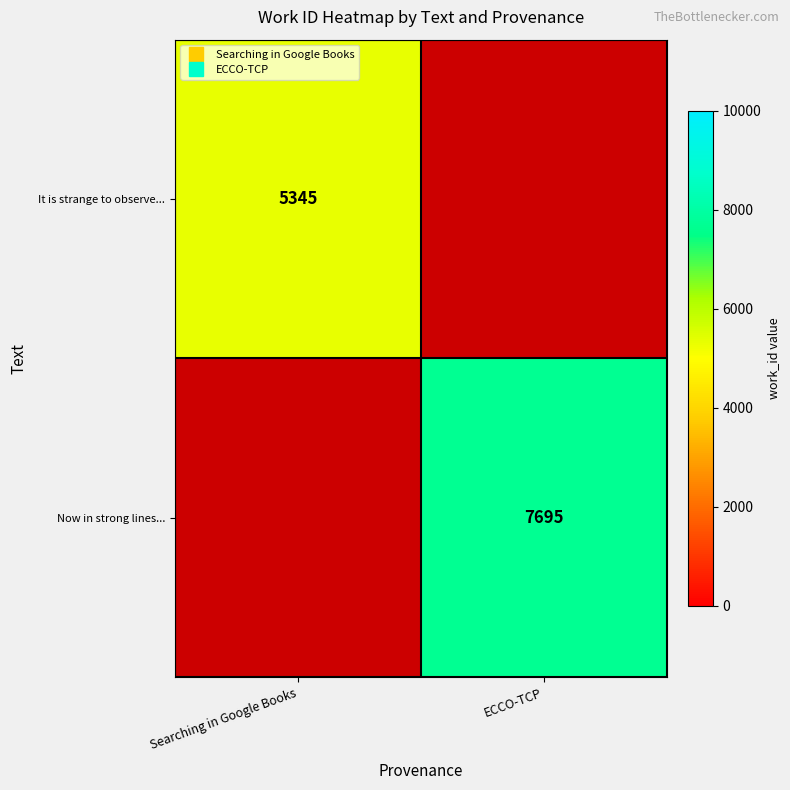

Read the Now in strong lines... value at ECCO-TCP.

7695.0